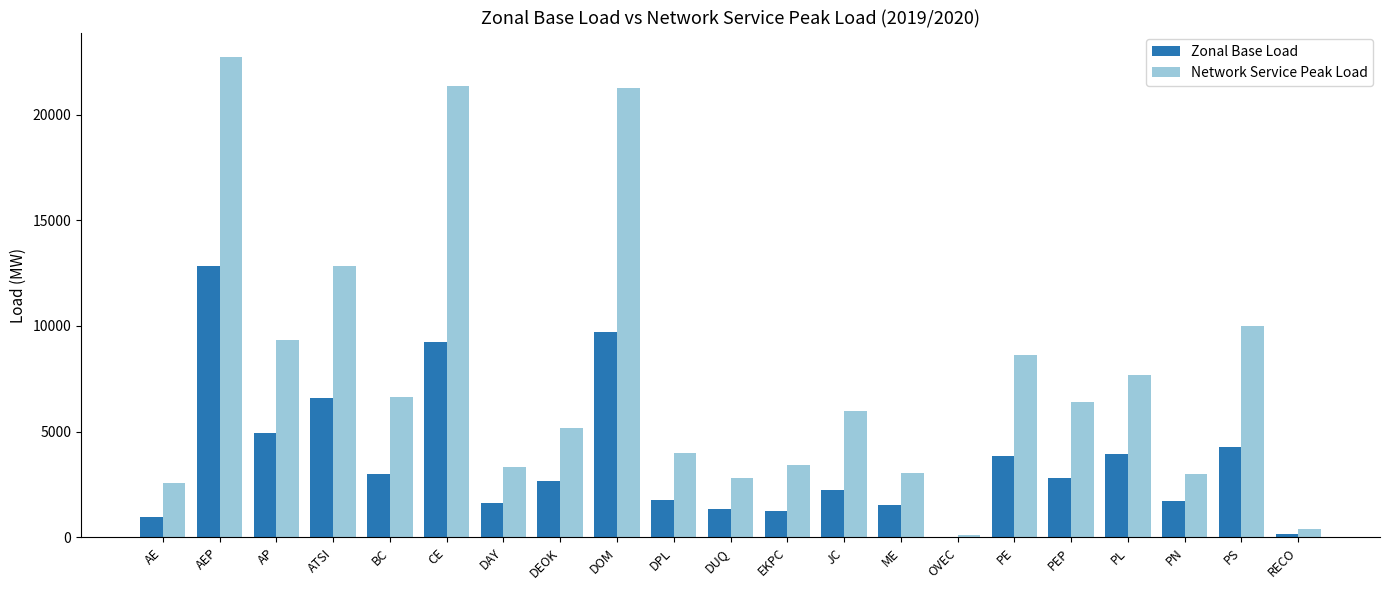

The value of Zonal Base Load at DEOK is 1355.4. True or false?

False